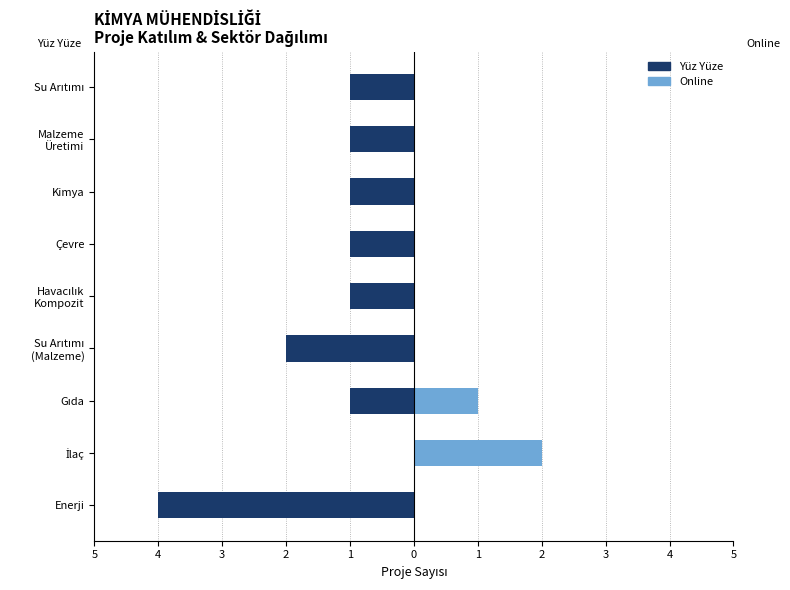

Does the chart contain stacked bars?

No